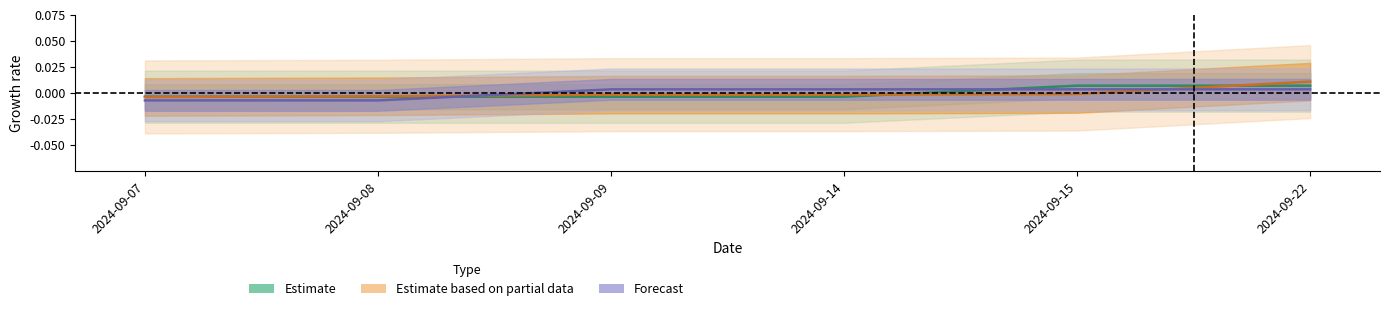

How many values in Estimate based on partial data are below zero?

5